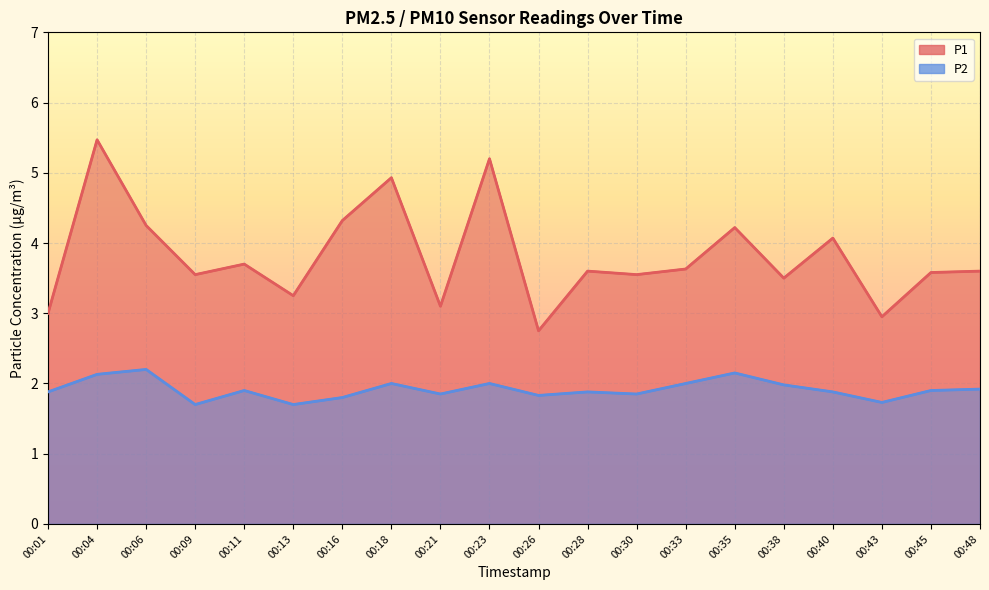

At which category does P2 reach its first local peak?

00:06